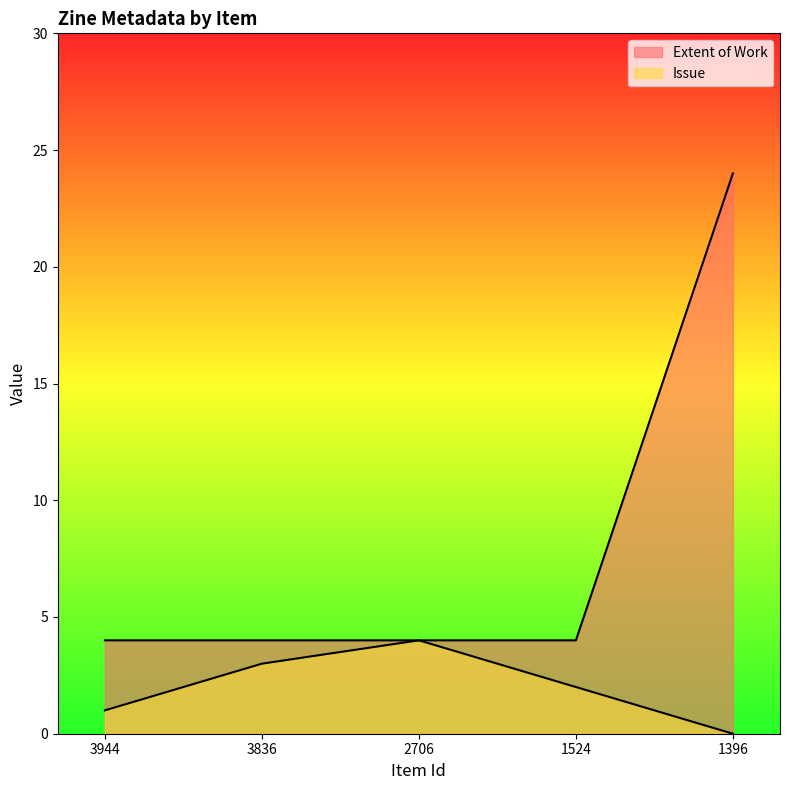

True or false: Issue has a value of 4 at 2706.

True